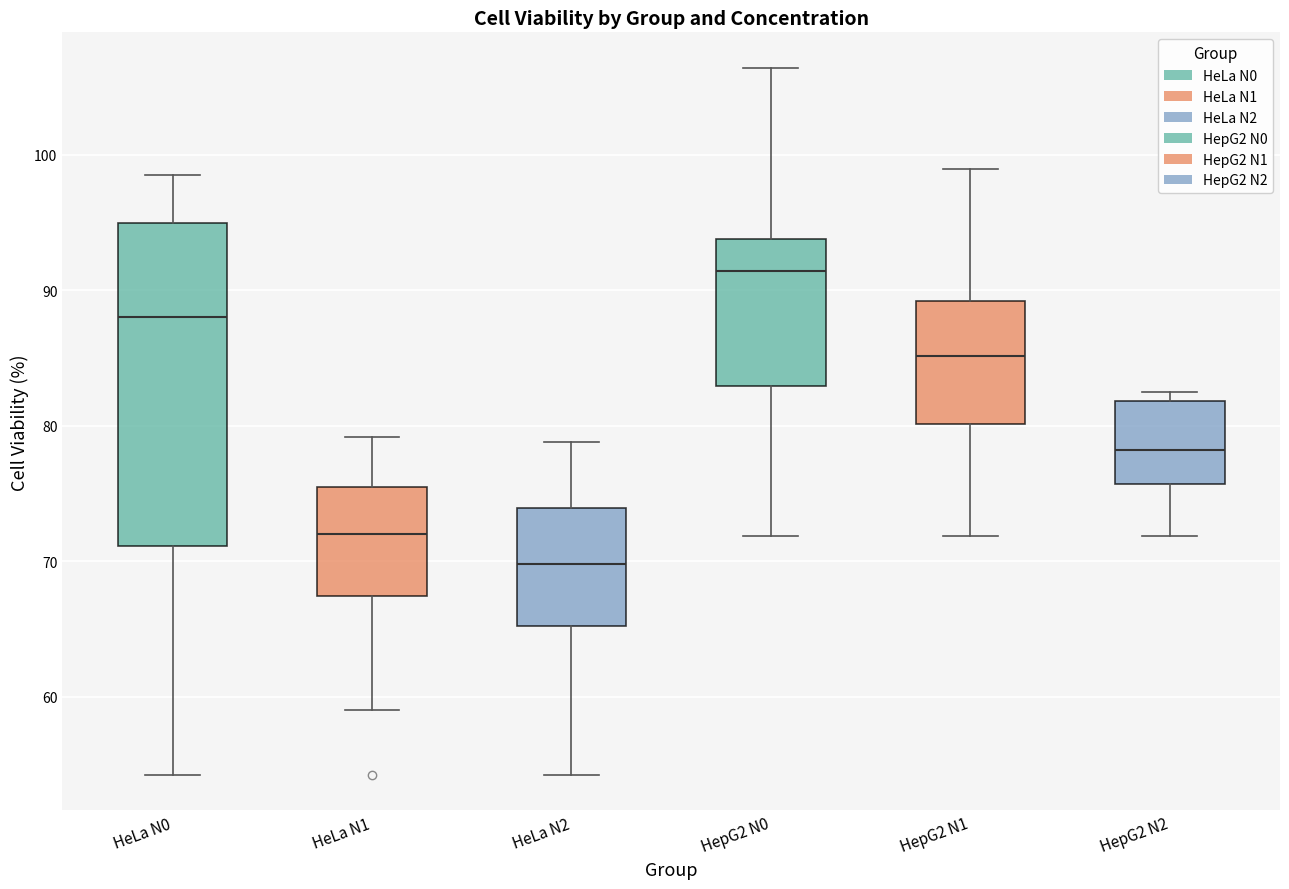

Reading left to right, transcribe this box plot: for each box, give where its median line is, the range the box spans, and where its two whiskers end, as read against the y-axis. The values are not printed on the chart, so give them approximately, as read against the axis.

HeLa N0: median 88, box 71 to 95, whiskers 54 to 98
HeLa N1: median 72, box 67 to 75, whiskers 59 to 79
HeLa N2: median 70, box 65 to 74, whiskers 54 to 79
HepG2 N0: median 91, box 83 to 94, whiskers 72 to 106
HepG2 N1: median 85, box 80 to 89, whiskers 72 to 99
HepG2 N2: median 78, box 76 to 82, whiskers 72 to 83